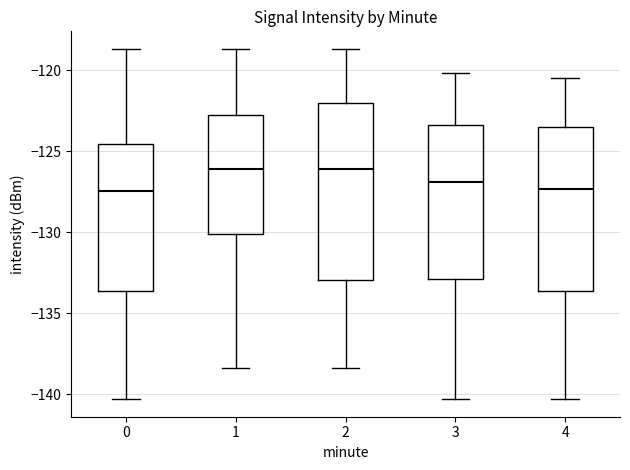

Where does the lower whisker of the box at x = 0 end on the y-axis? The values are not printed on the chart, so give them approximately, as read against the axis.

-140.5